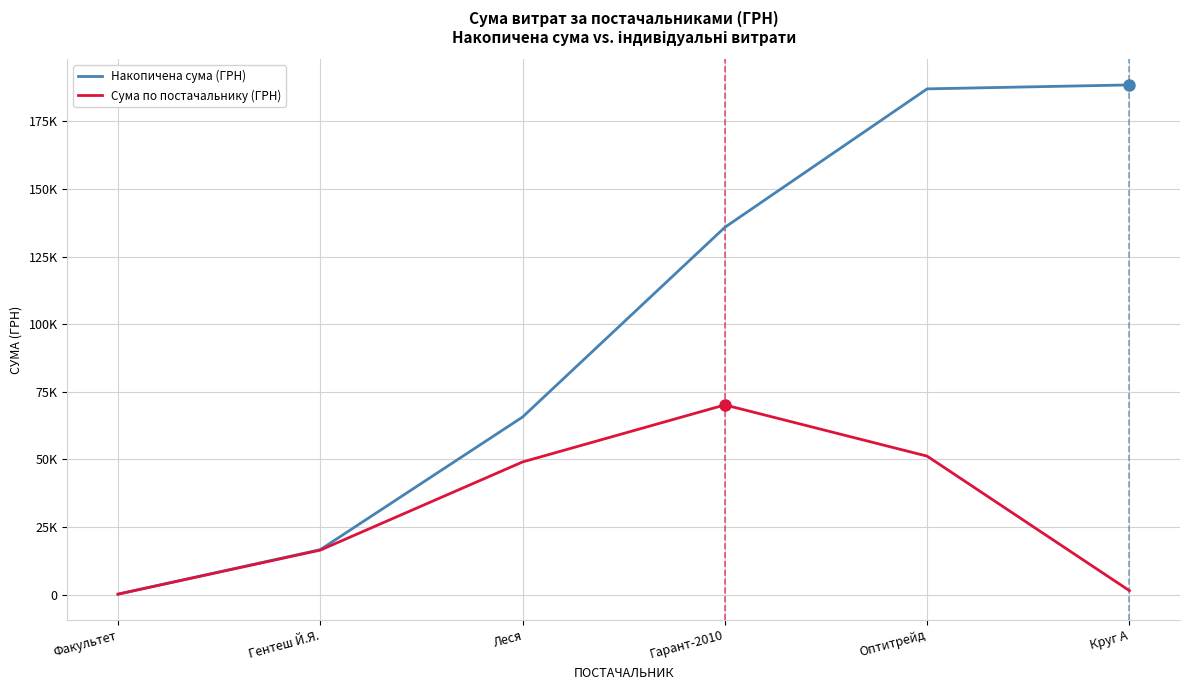

True or false: Накопичена сума (ГРН) and Сума по постачальнику (ГРН) intersect in this chart.

False